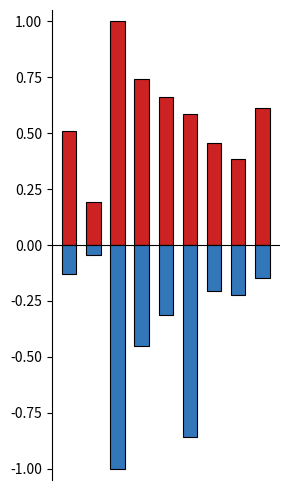

How many bars are there in each group?

2